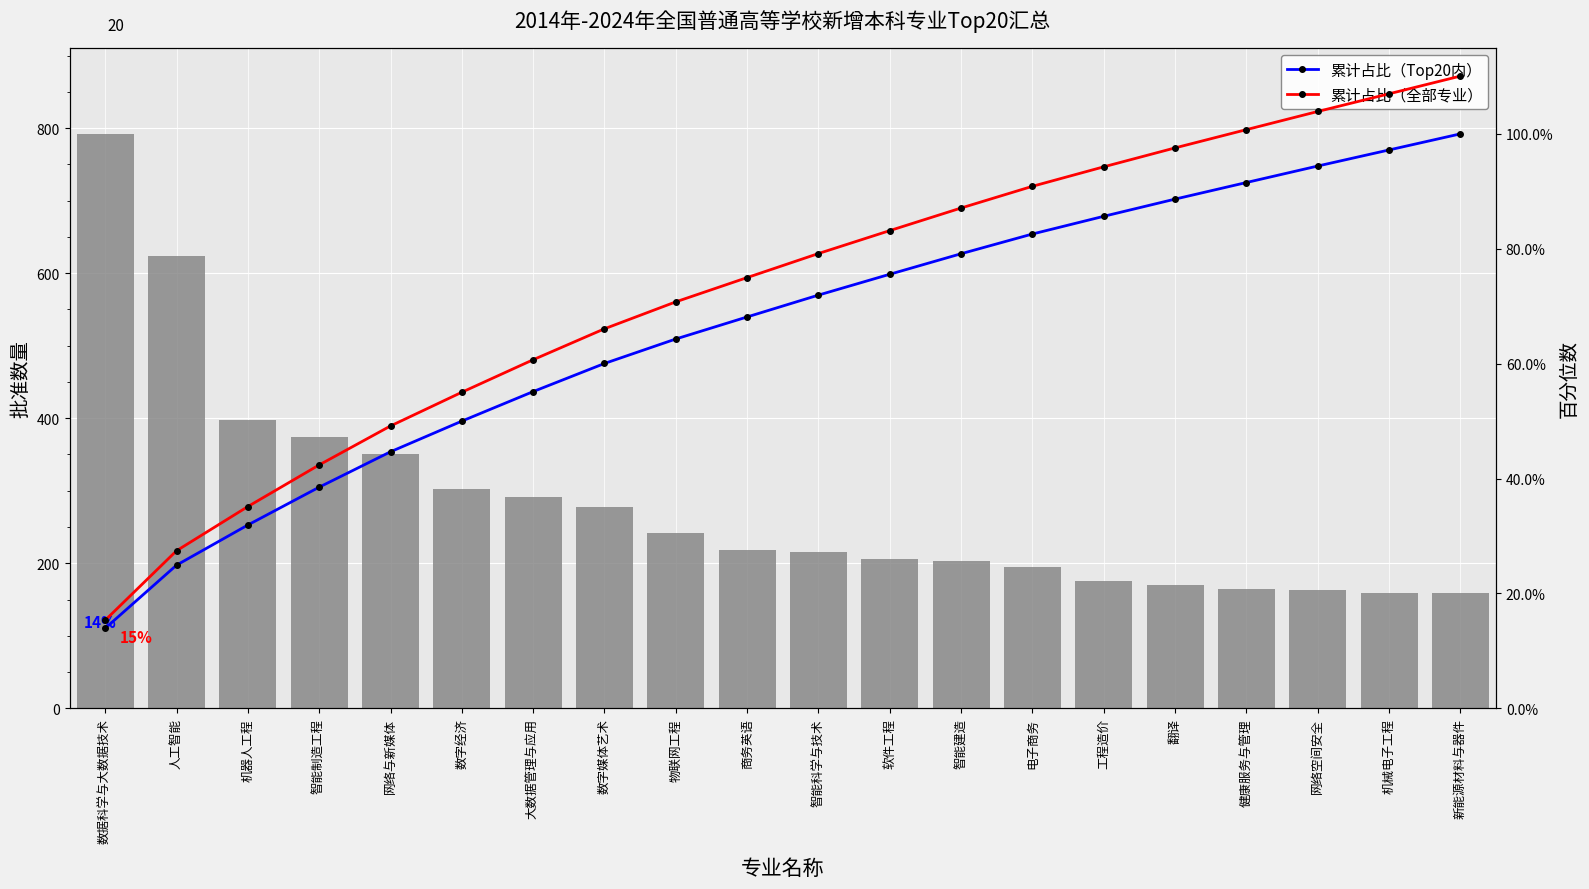

Rank the series at 商务英语 from highest to lowest value.

批准数量, 累计占比（全部专业）, 累计占比（Top20内）